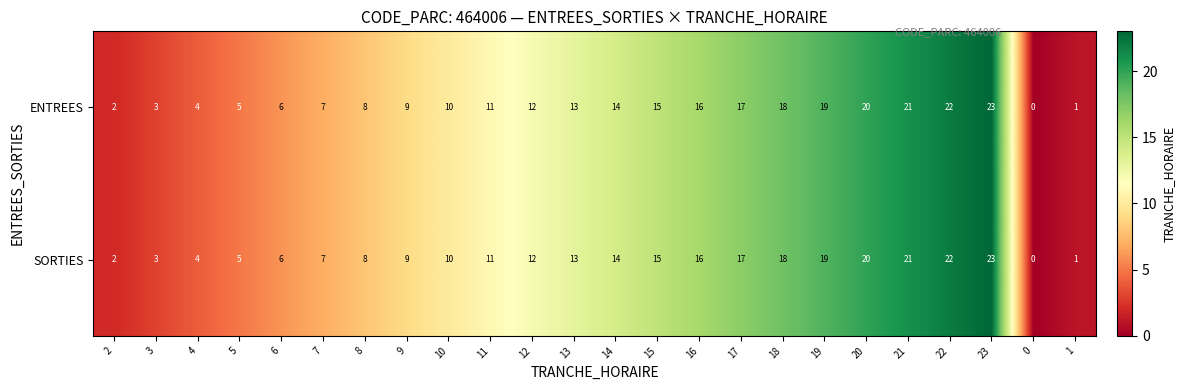

What is the total value across all series at 14?

28